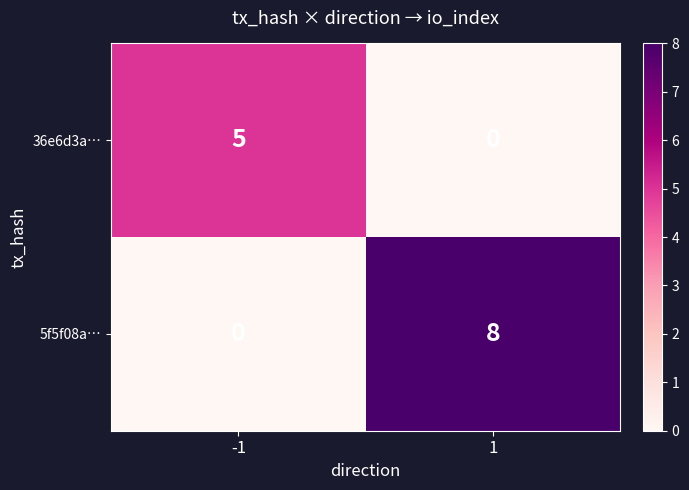

Is it true that 36e6d3a… equals -2 at 1?

False